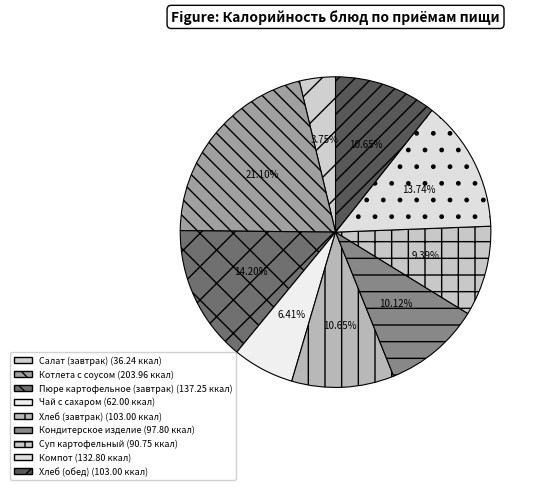

True or false: Кондитерское изделие accounts for 3% of the total.

False